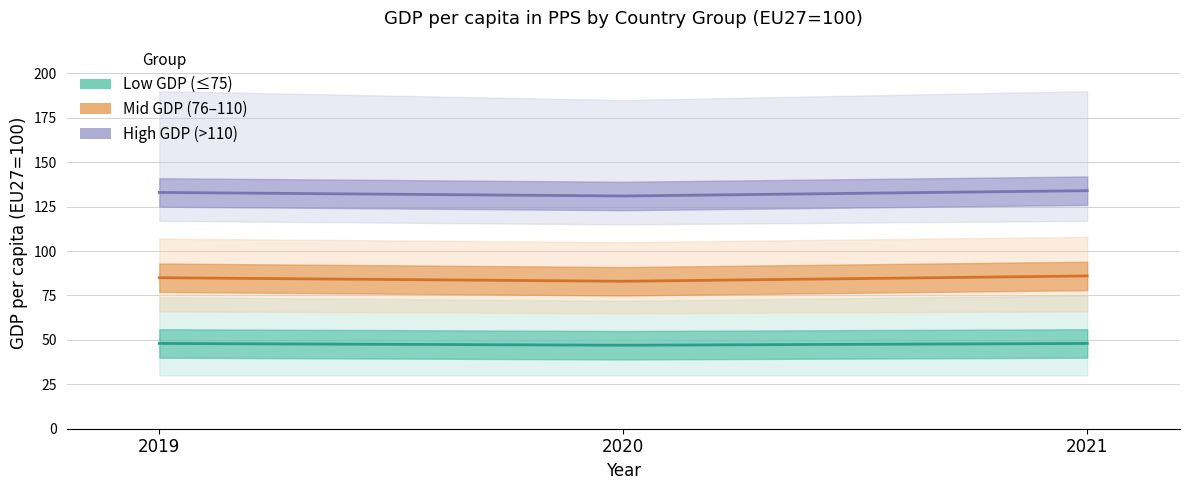

Is the value of High GDP (>110) at 7 greater than the value of Low GDP (<=75) at 7?

Yes